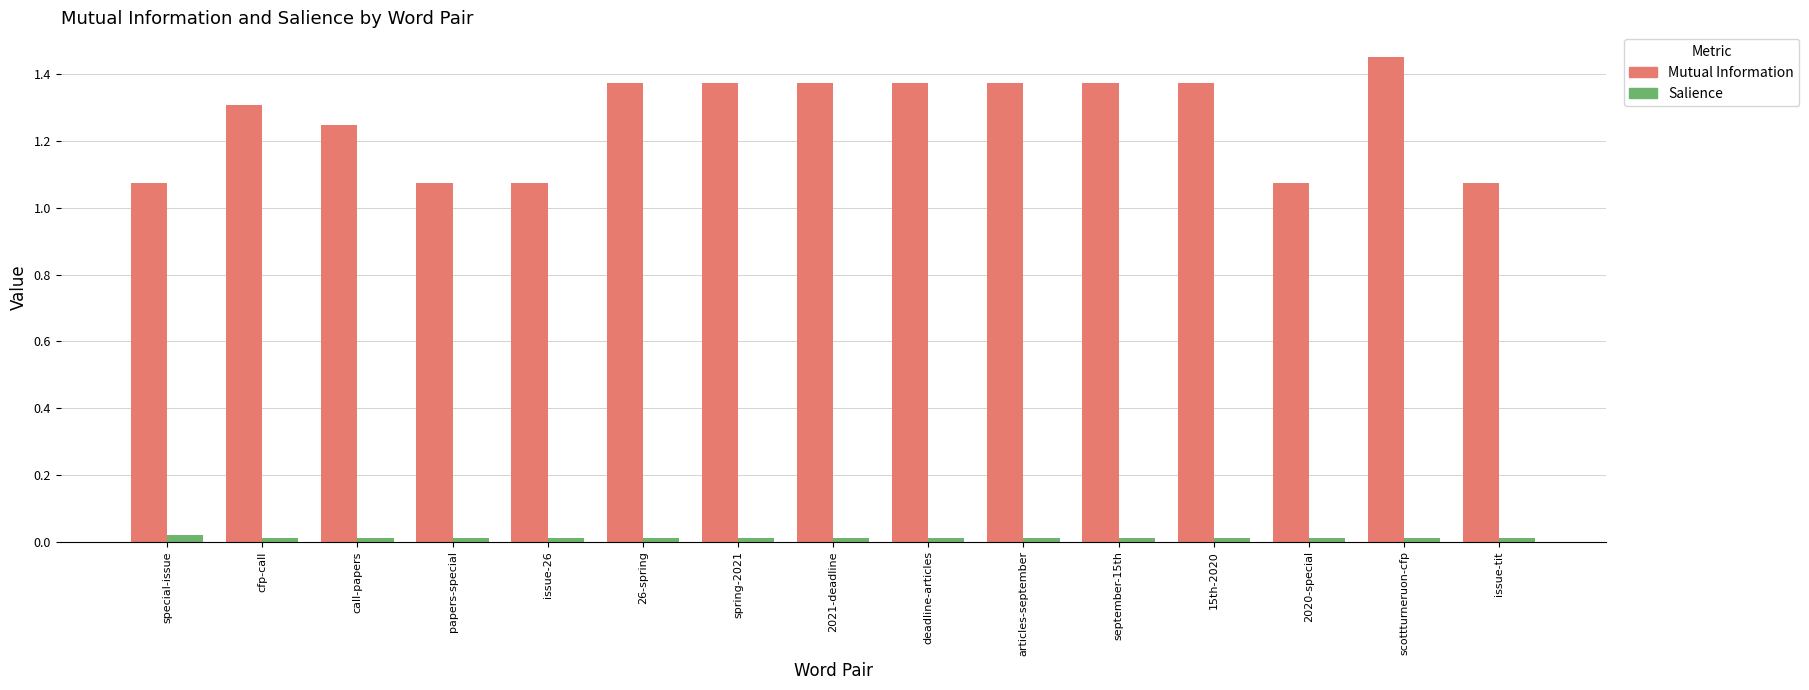

What are all the series names shown in the legend?

Mutual Information, Salience